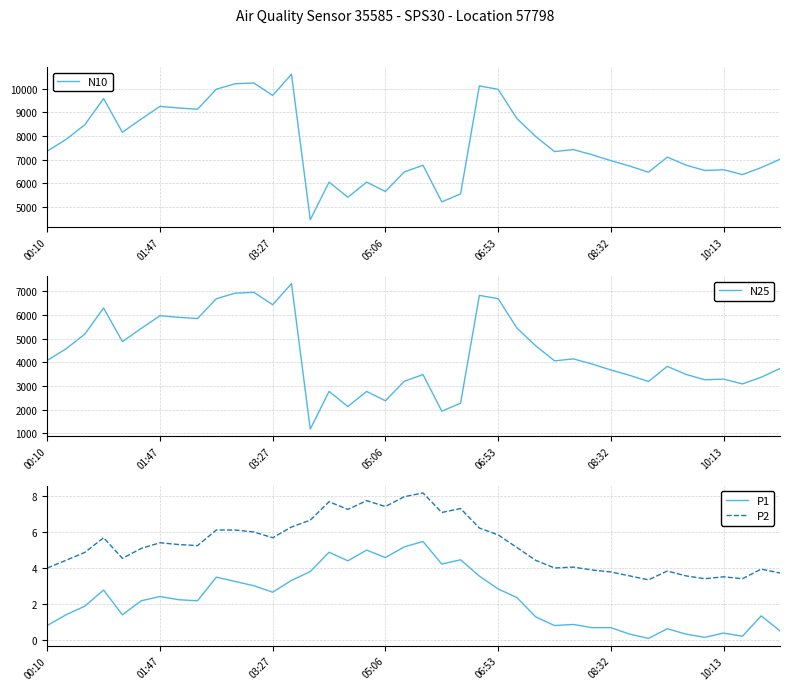

True or false: P2 and N10 intersect in this chart.

False